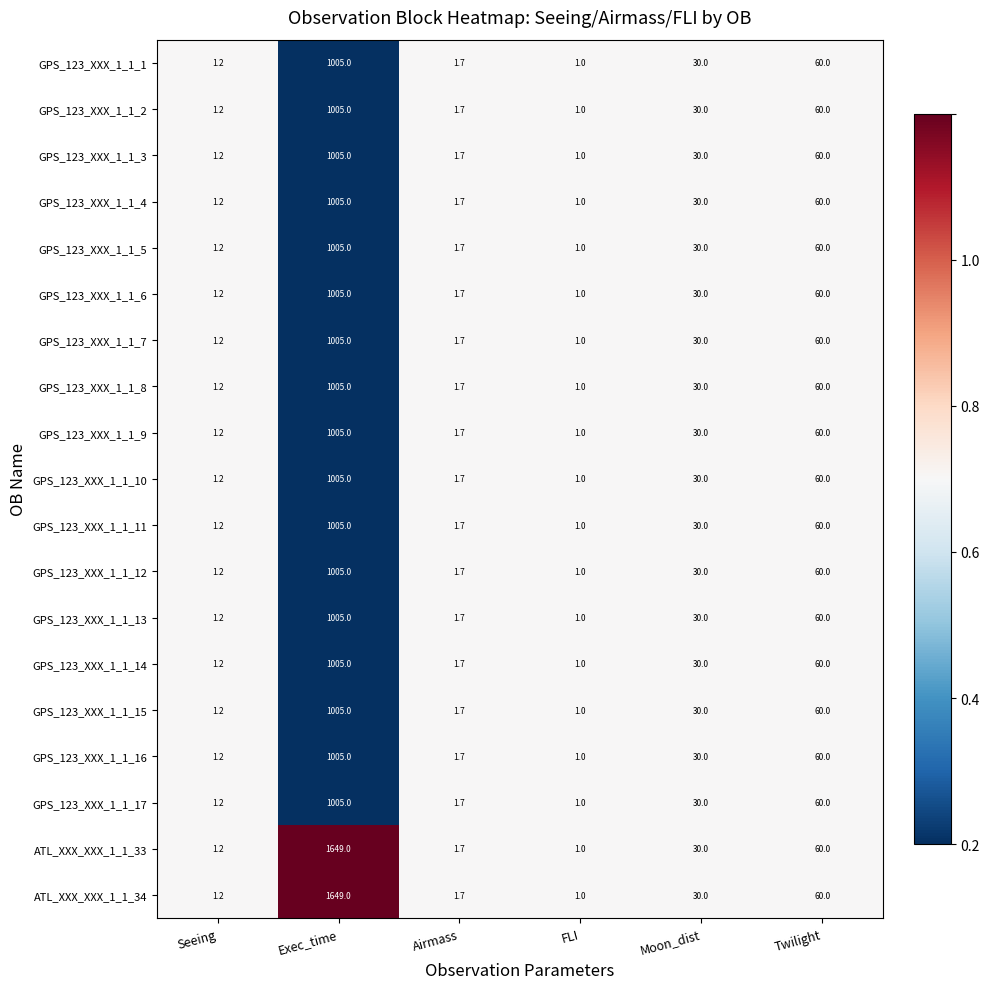

What is the difference between the maximum and minimum values in the GPS_123_XXX_1_1_5 series?

1004.0